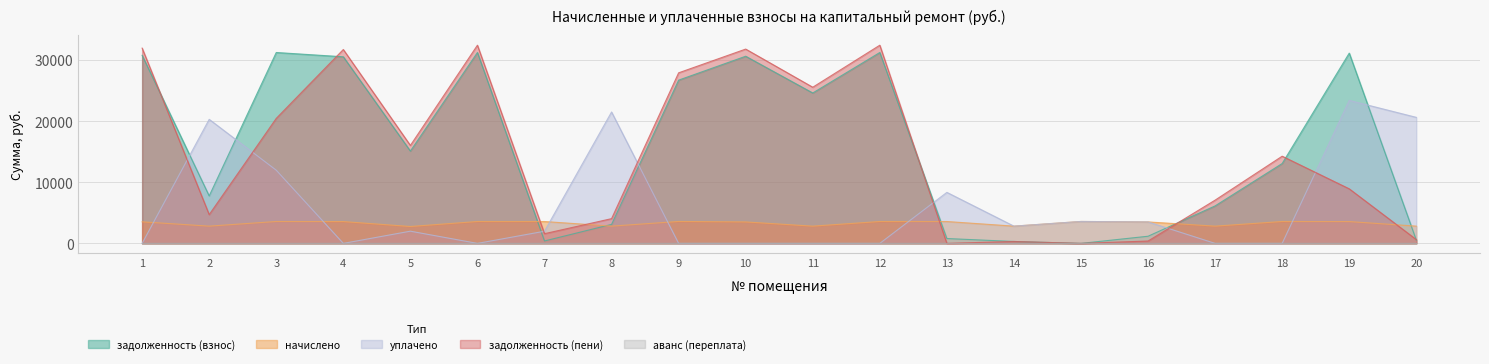

At which category does the chart reach its minimum across all series?

15